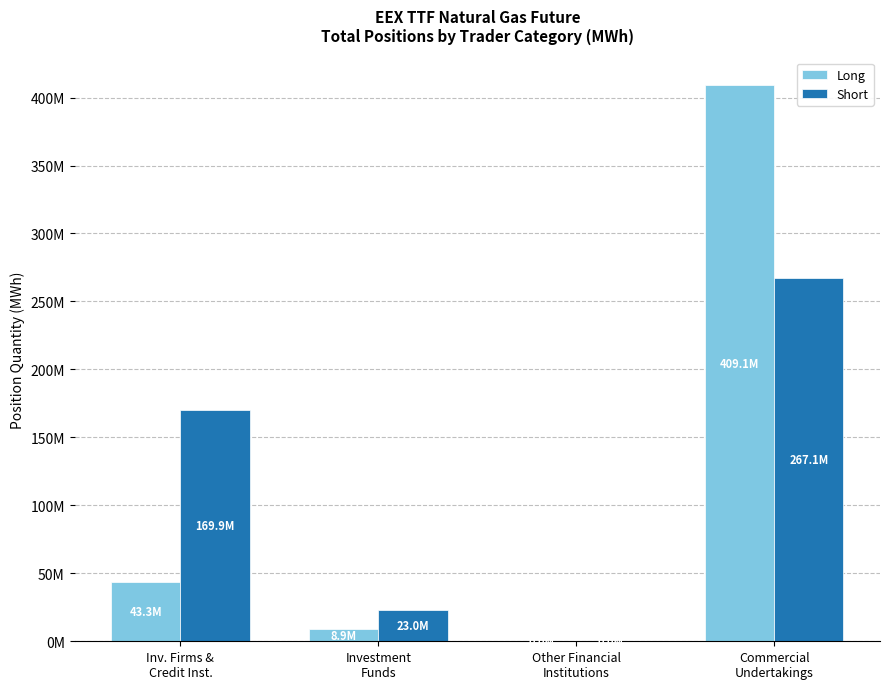

Which has a higher value, Commercial
Undertakings or Other Financial
Institutions?

Commercial
Undertakings